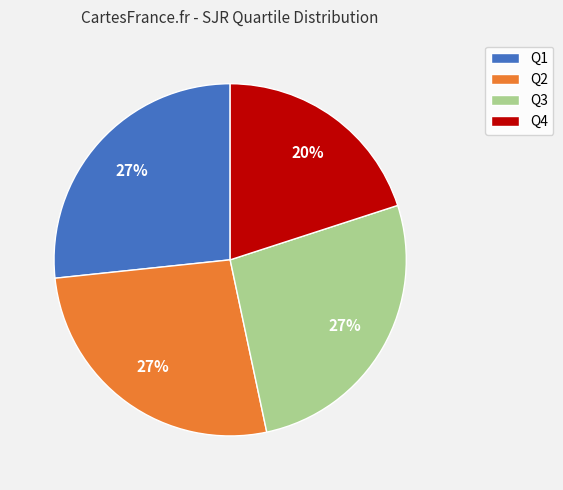

To the nearest percent, what is the average slice percentage?

25%